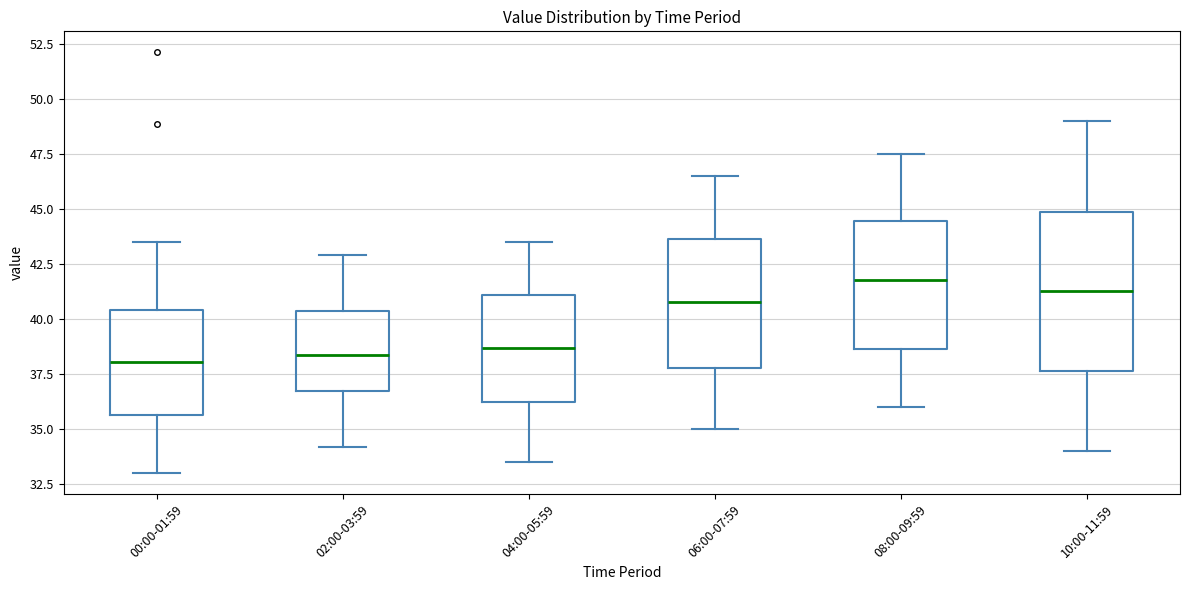

Reading left to right, read every box against the y-axis: the position of its median line, the range the box covers, and the ends of its whiskers. The values are not printed on the chart, so give them approximately, as read against the axis.

00:00-01:59: median 38.0, box 35.5 to 40.5, whiskers 33.0 to 43.5
02:00-03:59: median 38.5, box 36.5 to 40.5, whiskers 34.0 to 43.0
04:00-05:59: median 38.5, box 36.5 to 41.0, whiskers 33.5 to 43.5
06:00-07:59: median 41.0, box 38.0 to 43.5, whiskers 35.0 to 46.5
08:00-09:59: median 42.0, box 38.5 to 44.5, whiskers 36.0 to 47.5
10:00-11:59: median 41.5, box 37.5 to 45.0, whiskers 34.0 to 49.0